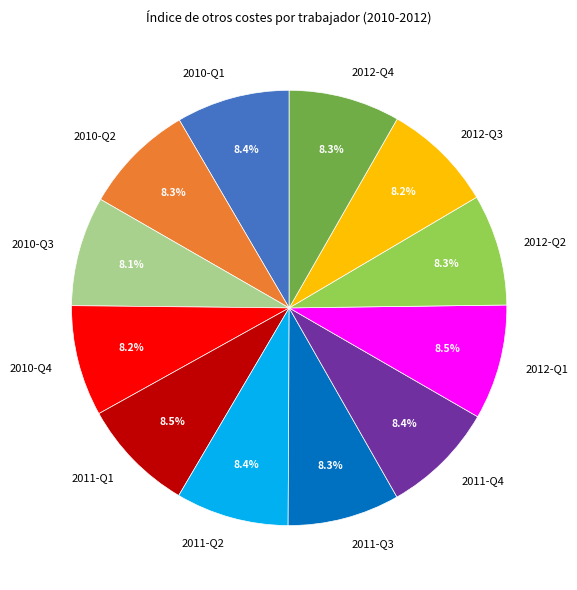

Does 2011-Q3 represent more than half of the total?

No